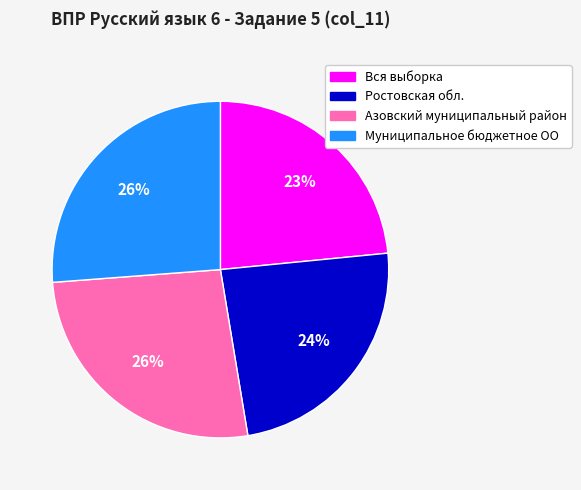

To the nearest percent, what is the difference between the Вся выборка and Азовский муниципальный район slice percentages?

3%